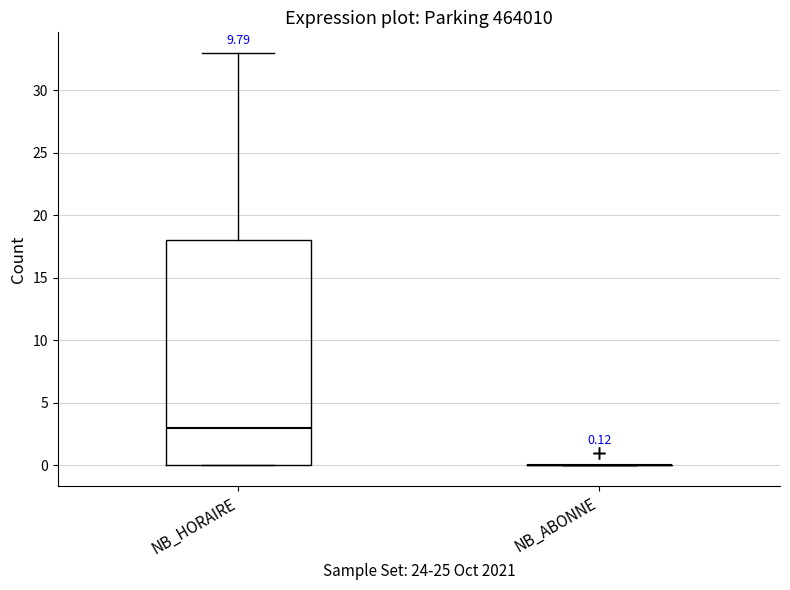

Which box is the tallest, from its lower edge to its upper edge?

NB_HORAIRE